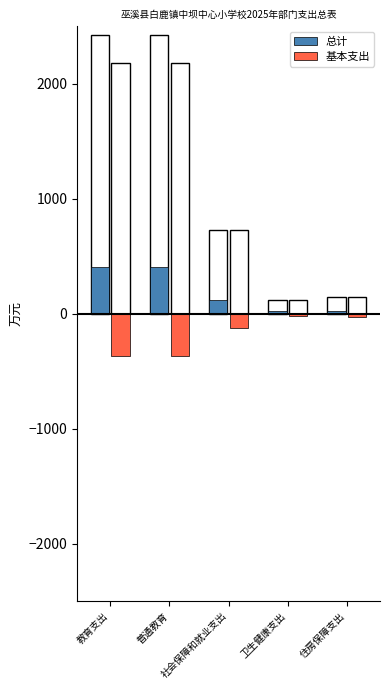

How many categories are shown in the chart?

5